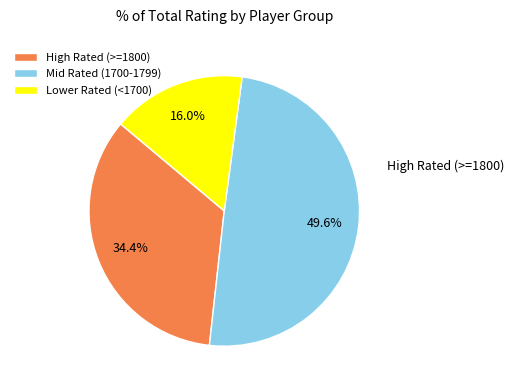

Which slice is the largest?

Mid Rated (1700-1799)